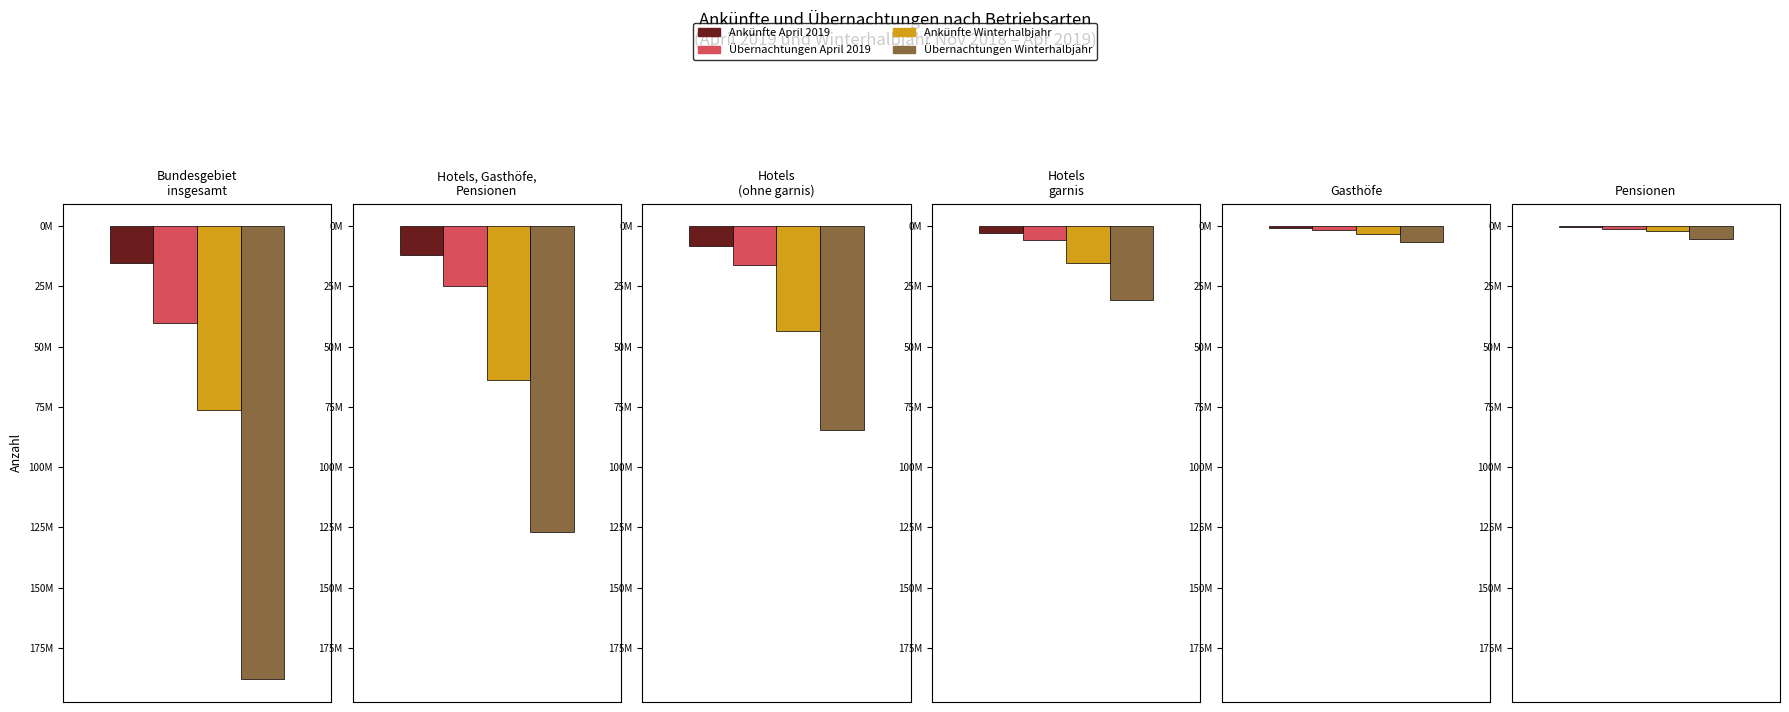

Which series has the widest spread of values?

Übernachtungen Winterhalbjahr